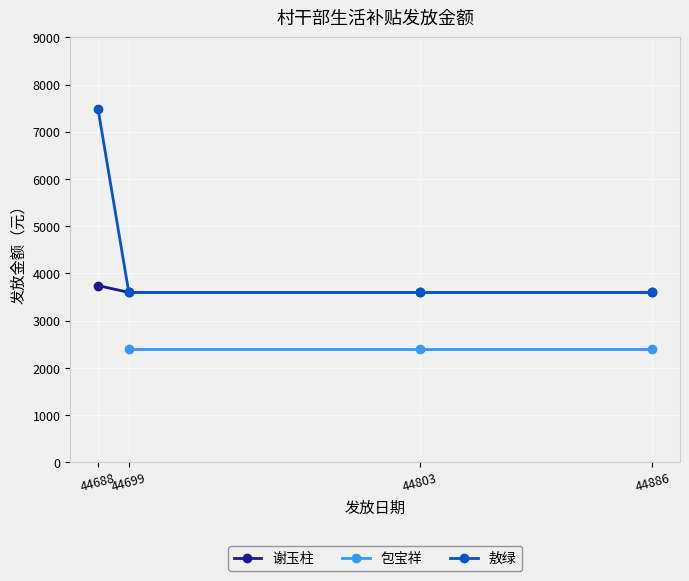

What is the value of the 谢玉柱 point at the 3rd from the left?

3600